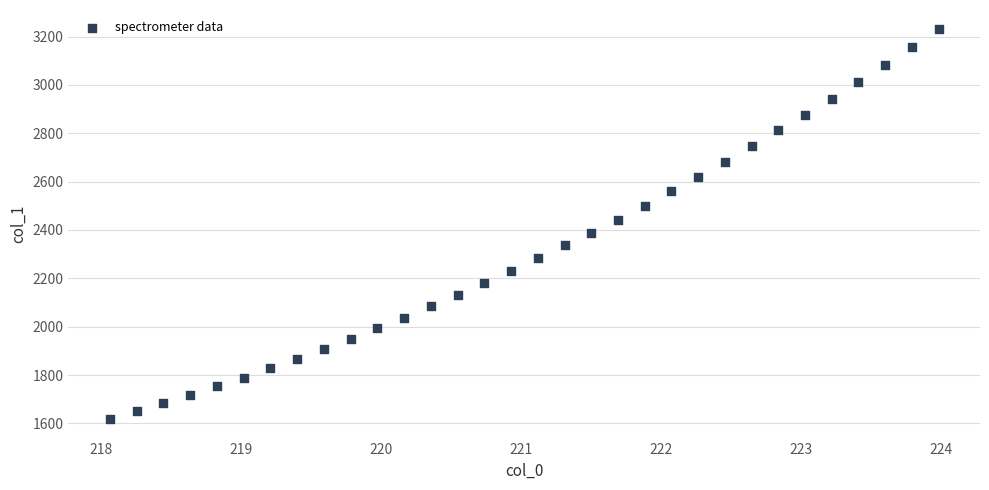

What is the range of Y values (max minus min)?

1611.7